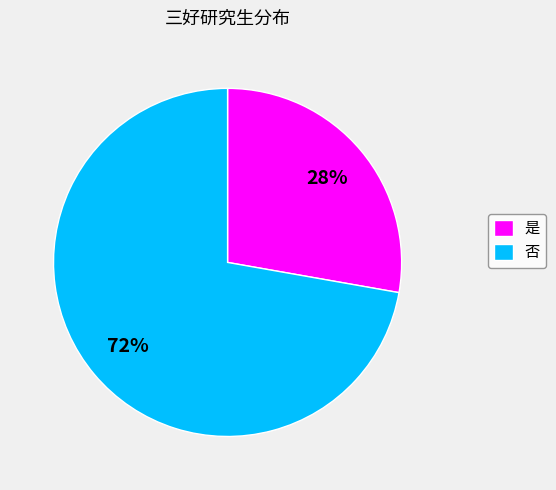

True or false: 否 accounts for 72% of the total.

True